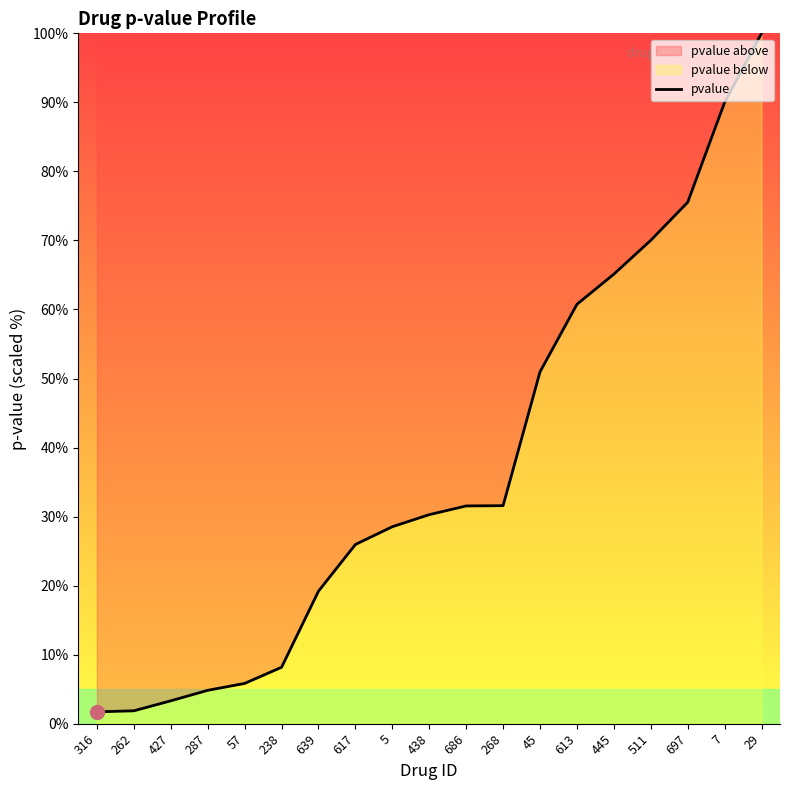

What is the label of the 13th point from the left?

45